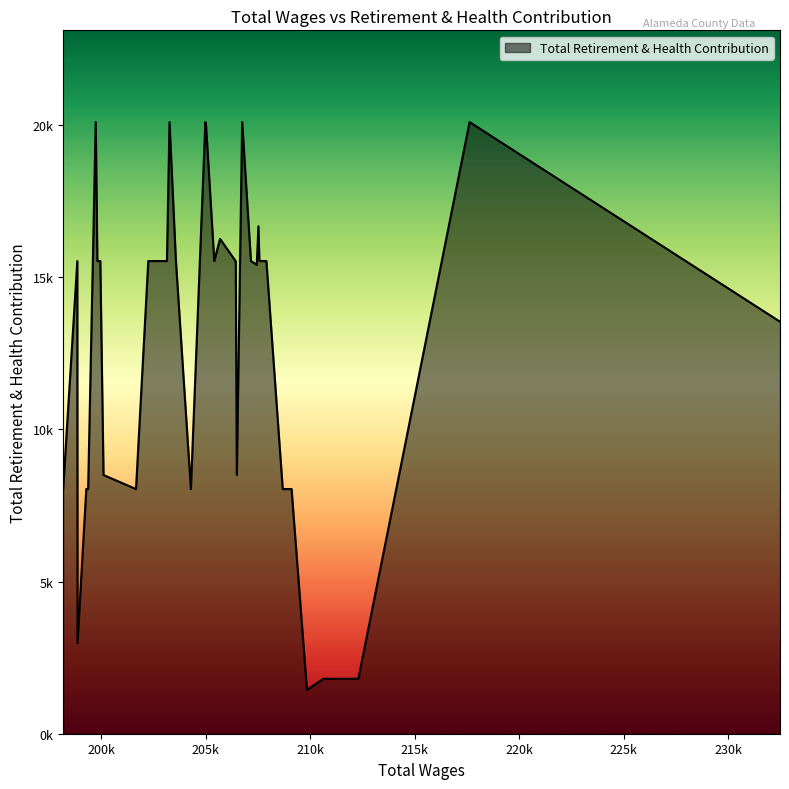

The value at 207903 is 7453. True or false?

False